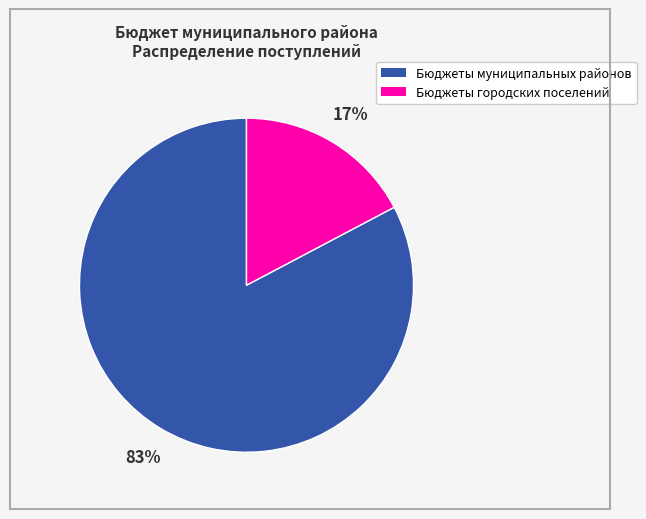

To the nearest percent, what portion does Бюджеты муниципальных районов represent?

83%